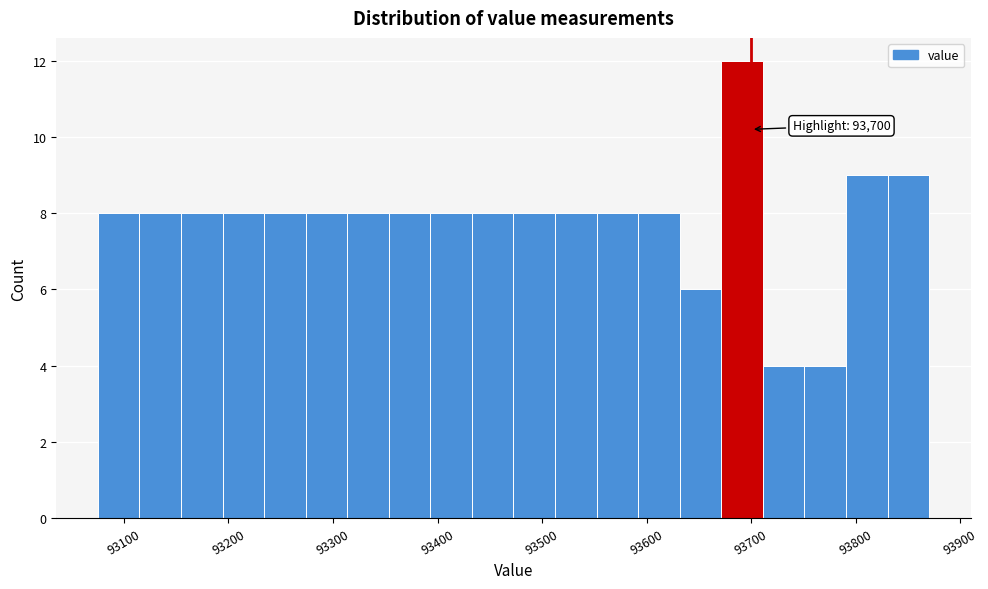

Around what value on the x-axis is the tallest bar? Give the approximate position of its centre, as read against the axis.

93690